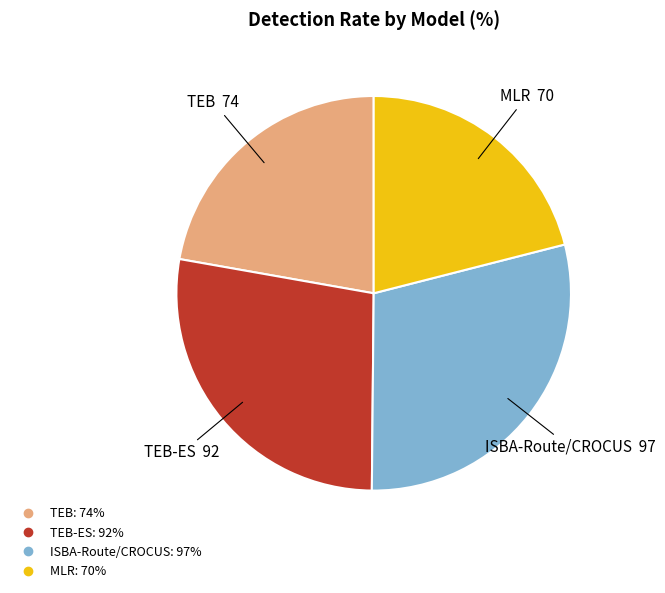

Does any single category account for the majority?

No